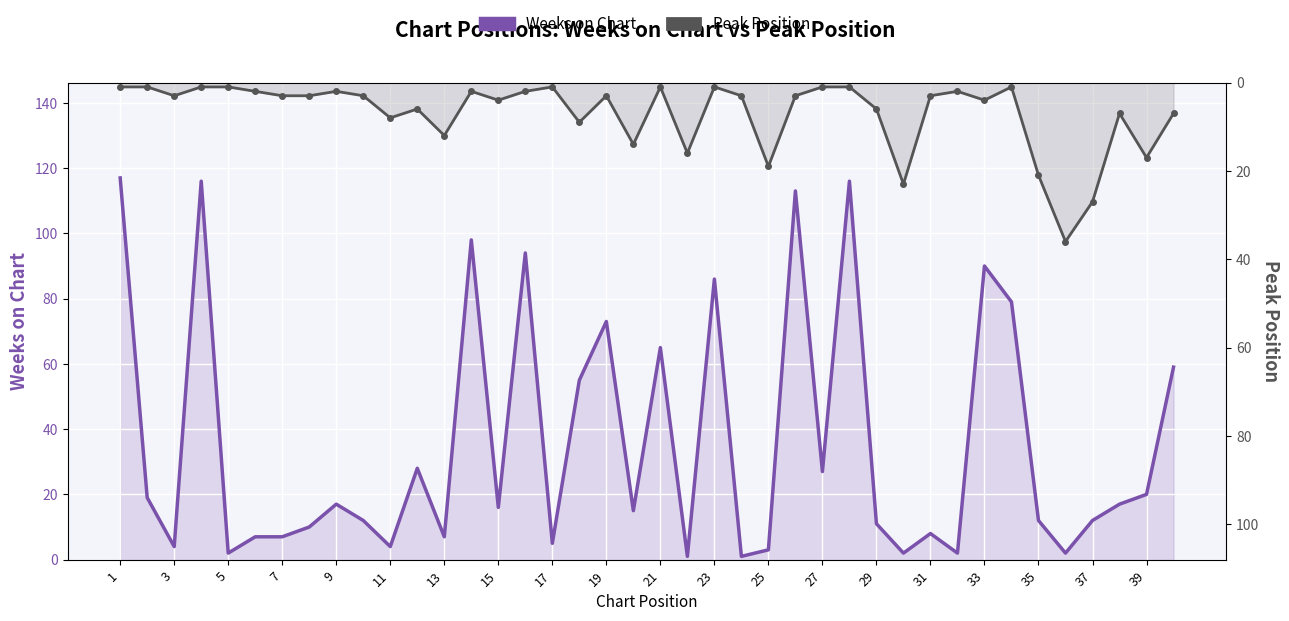

What is the highest value of the Weeks on Chart series?

117